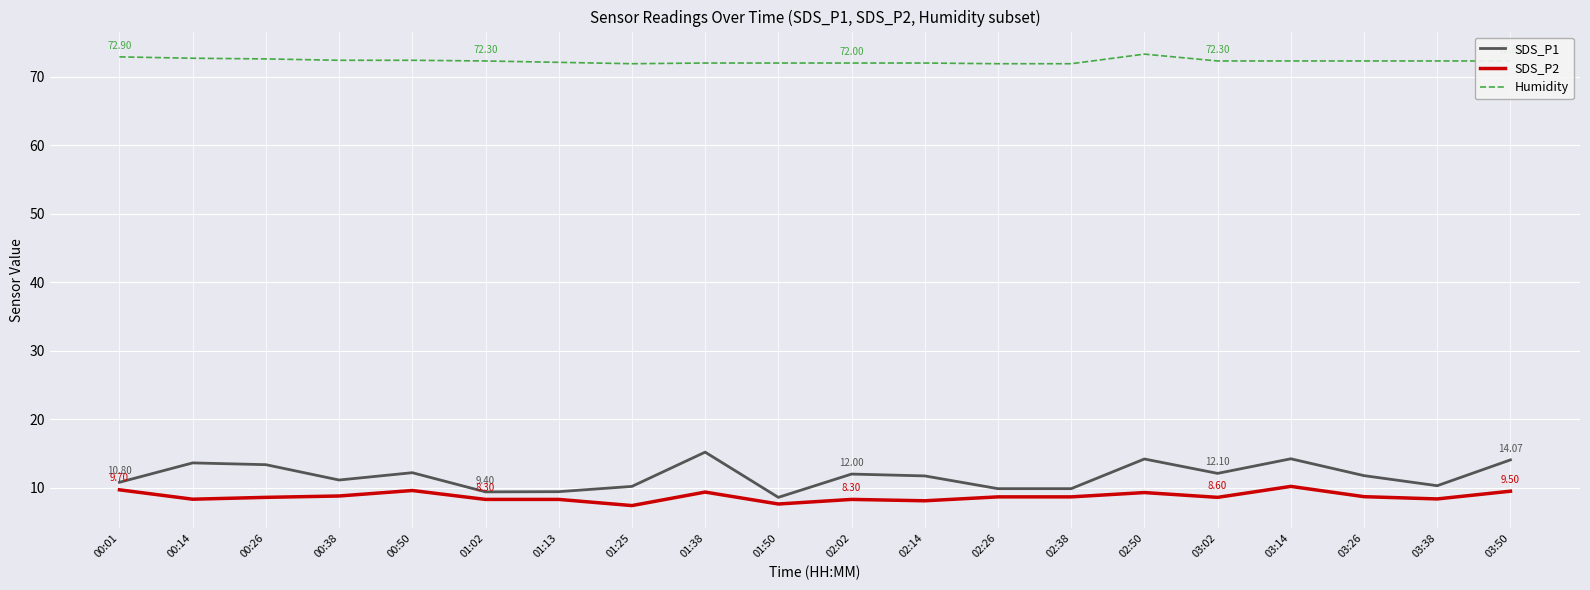

Rank the series by their maximum value, from highest to lowest.

Humidity, SDS_P1, SDS_P2